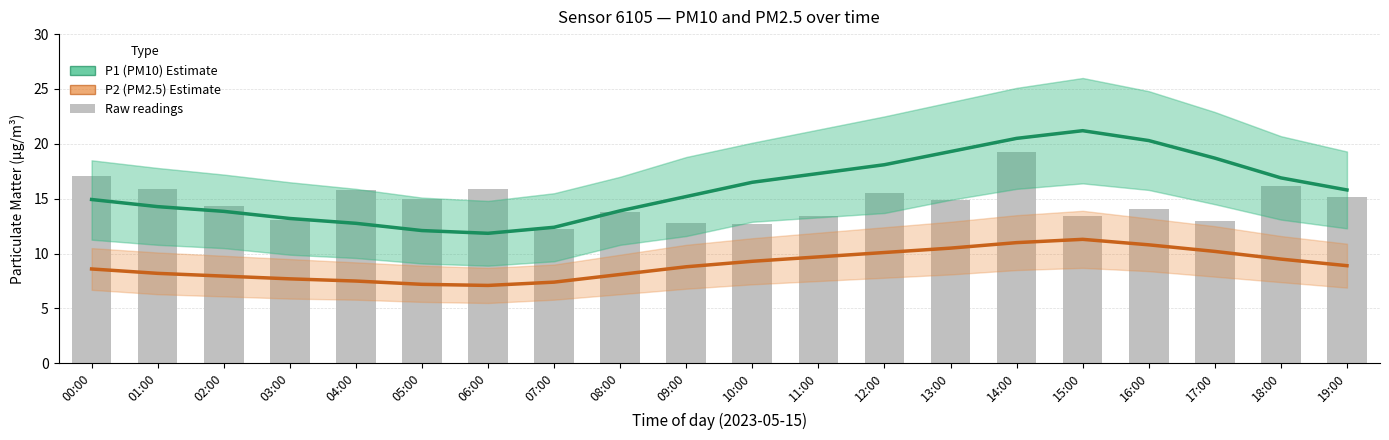

At which label does P2 (PM2.5) Estimate first exceed 8?

00:00